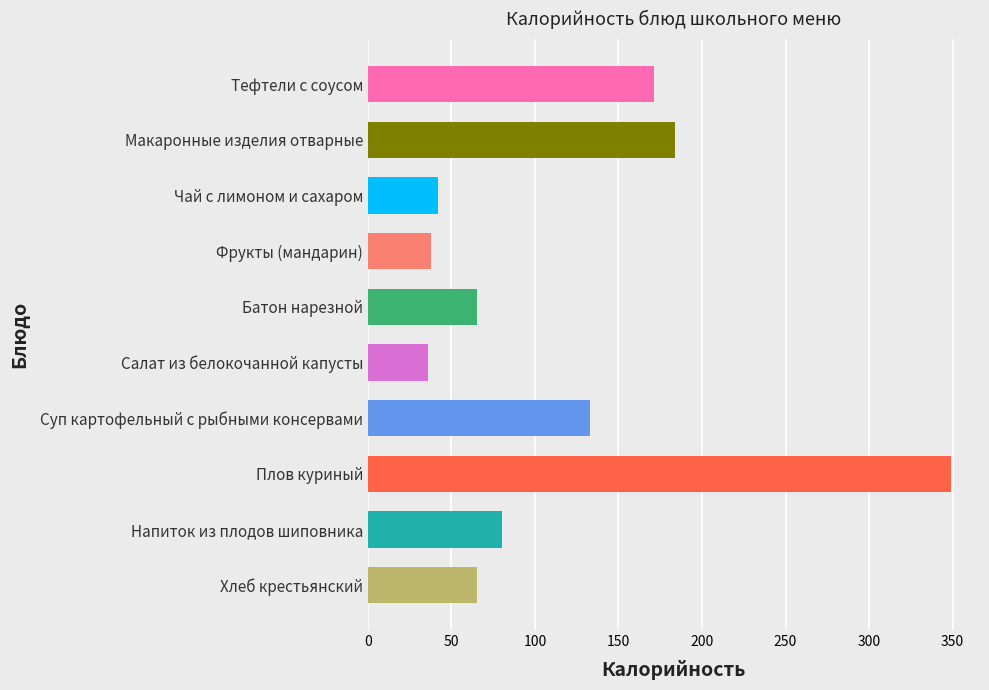

Is it true that the value at Фрукты (мандарин) is 38?

True